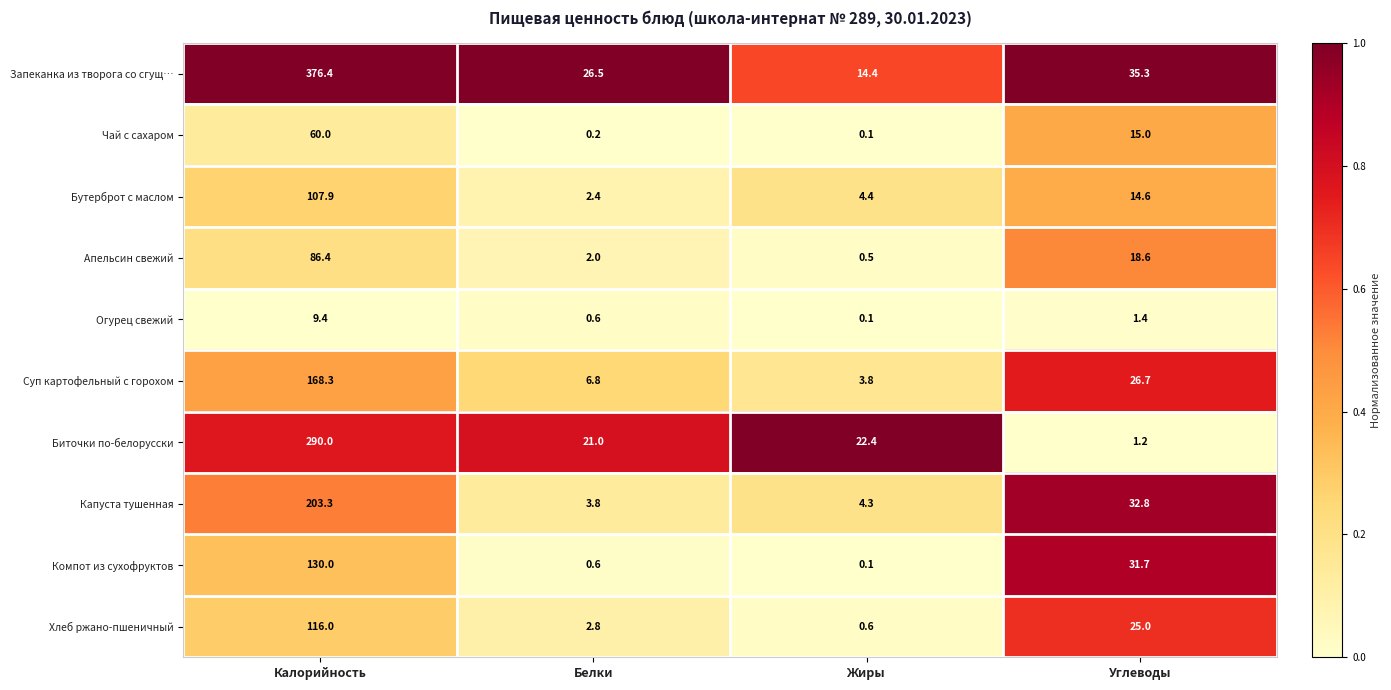

What is the minimum value for Бутерброт с маслом?

2.4